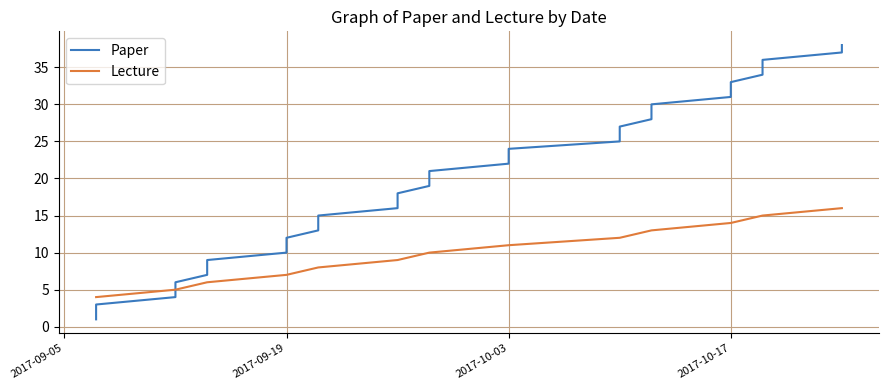

What is the spread (max minus min) of values at 2017-09-19?

3